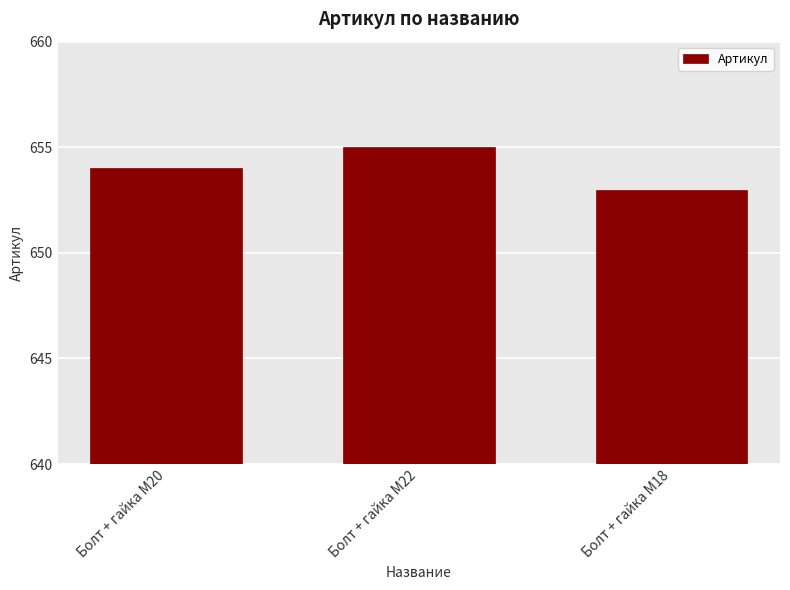

How many categories are shown in the chart?

3